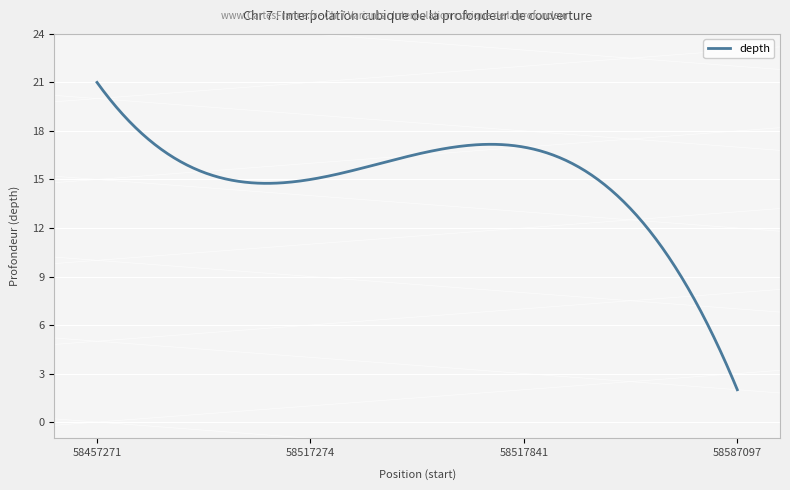

What is the greatest value displayed?

21.0